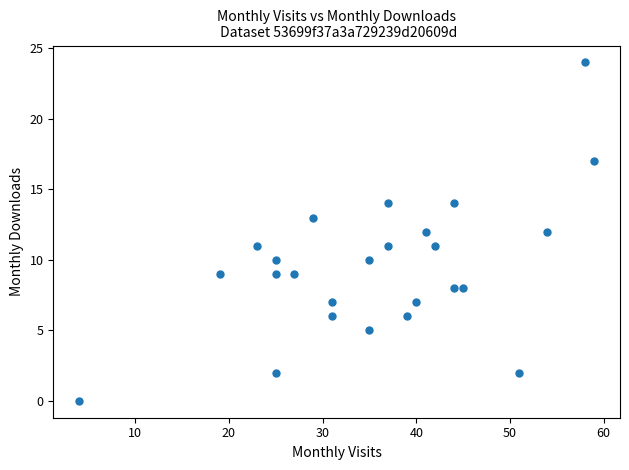

What is the range of X values (max minus min)?

55